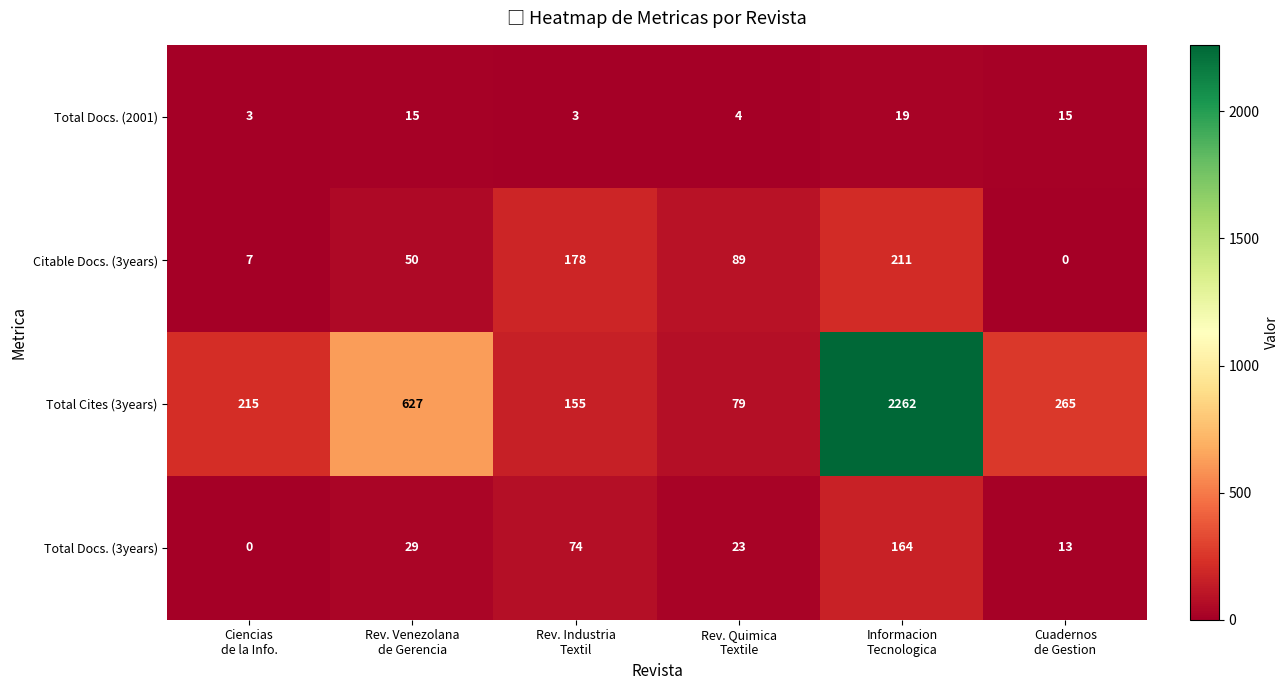

Reading left to right, extract all data points from this chart.

Total Docs. (2001): 3	15	3	4	19	15
Citable Docs. (3years): 7	50	178	89	211	0
Total Cites (3years): 215	627	155	79	2262	265
Total Docs. (3years): 0	29	74	23	164	13